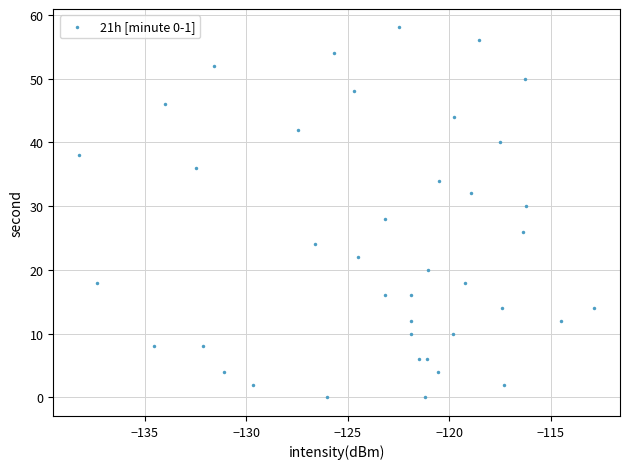

What is the range of Y values (max minus min)?

58